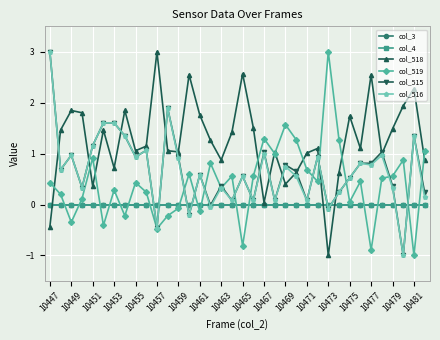

Is this an area chart (filled region under the line)?

No